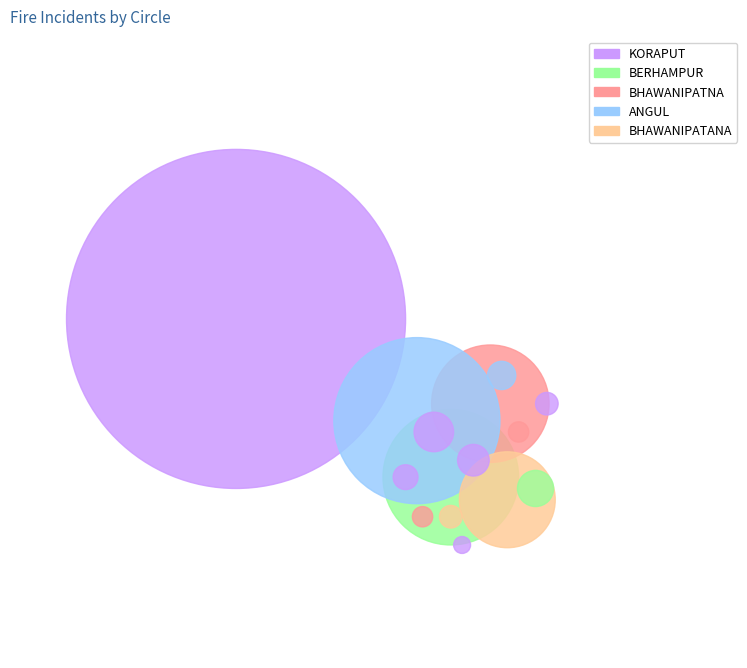

Count the number of slices in the pie.

5